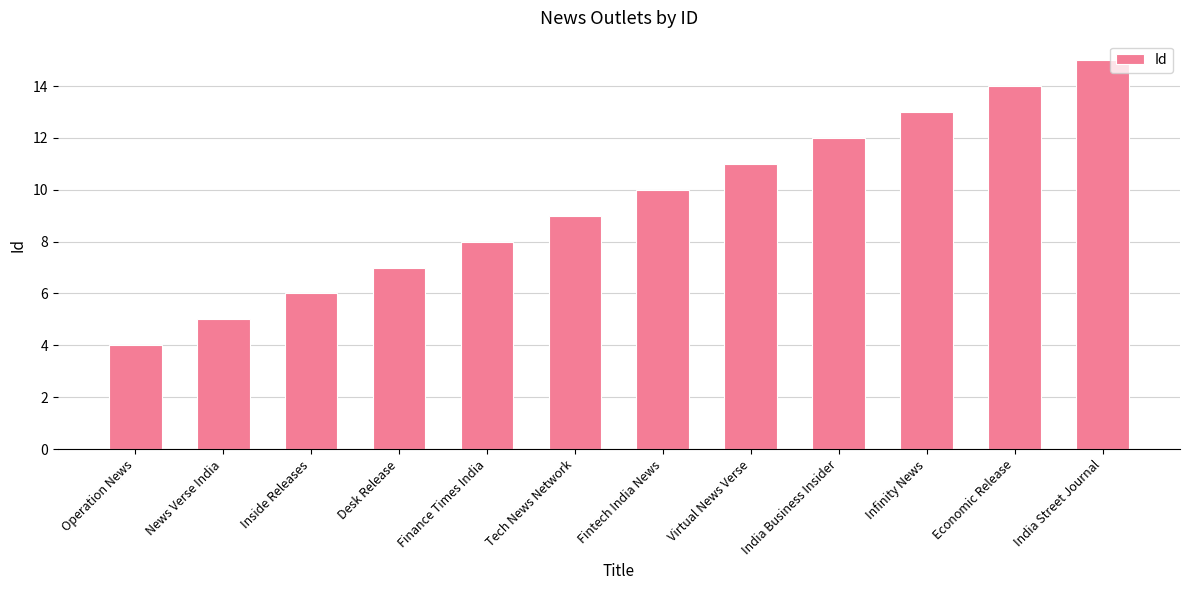

Are the bars grouped side by side (vs. stacked)?

No